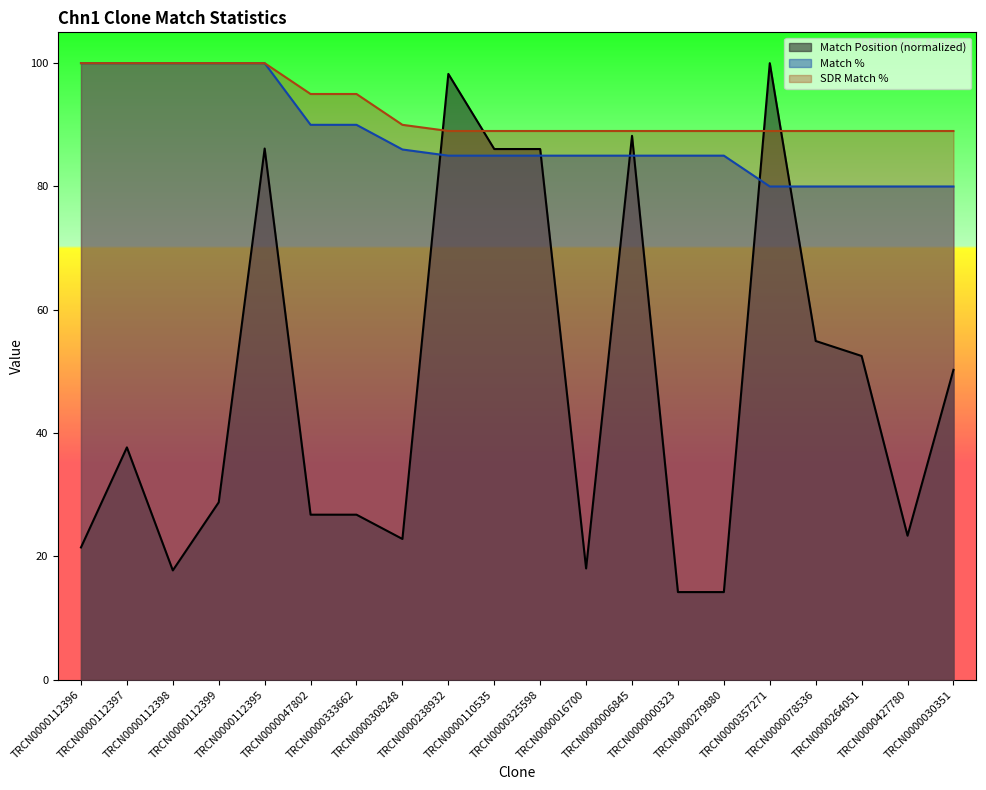

The Match % series shows 115.6 at TRCN0000264051. True or false?

False